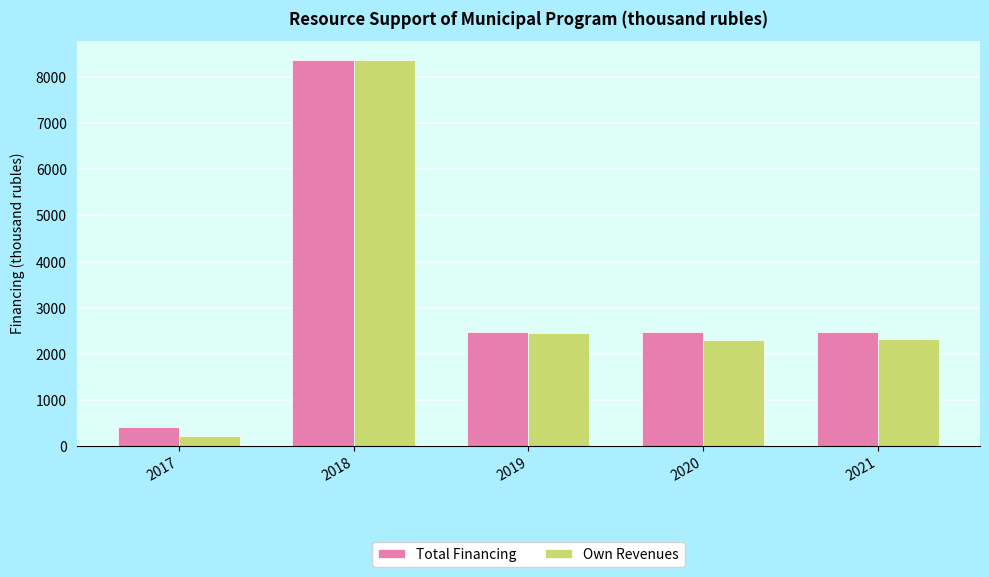

True or false: Own Revenues has a value of 14534.0 at 2018.

False